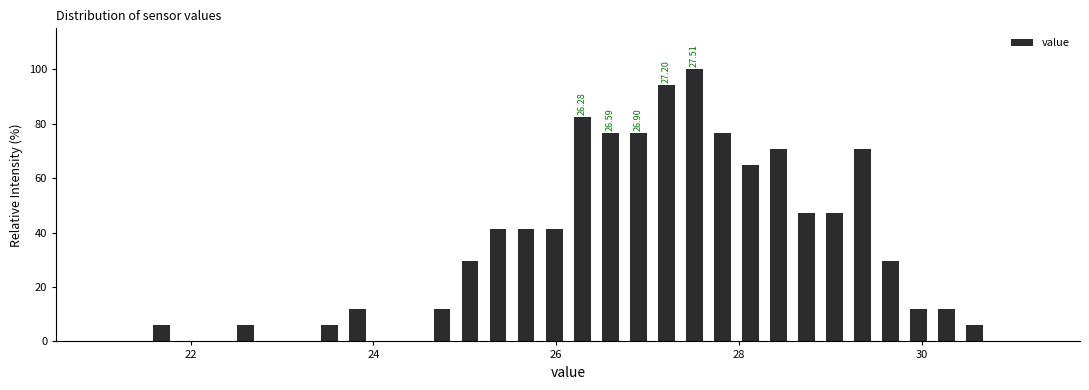

Read against the x-axis, roughly where is the centre of the tallest bar?

27.6